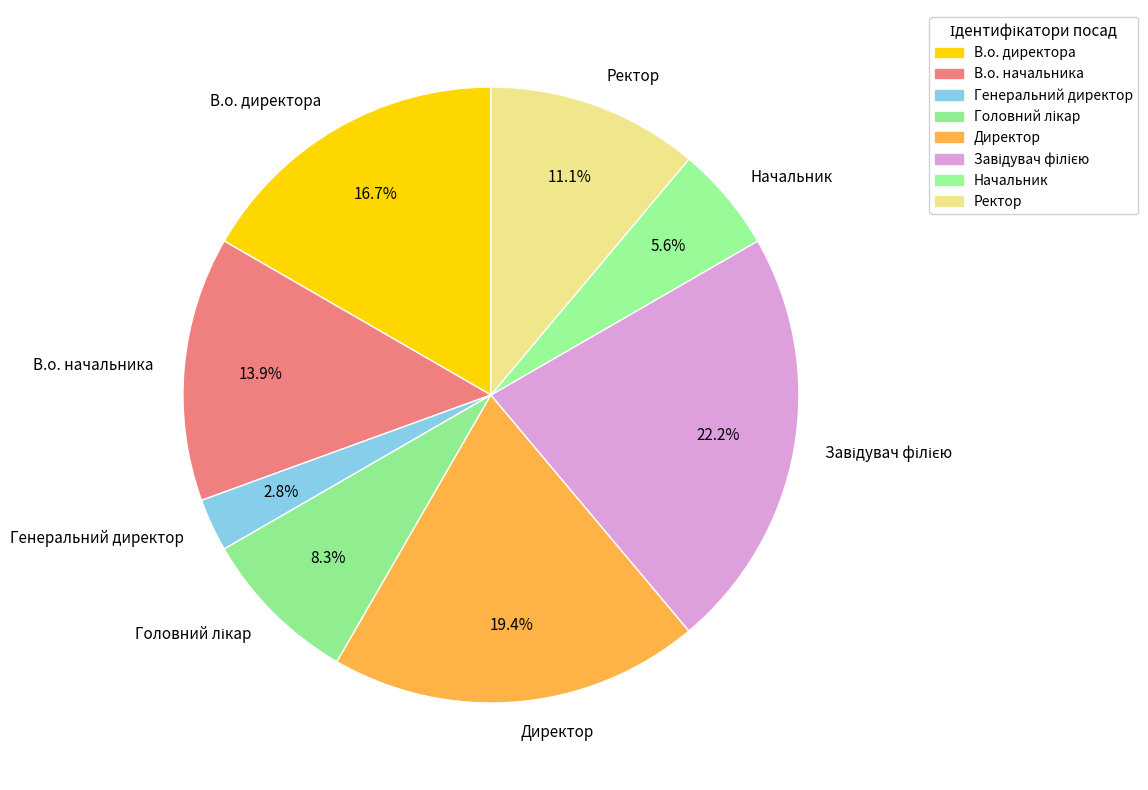

What is the smallest slice in the pie chart?

Генеральний директор